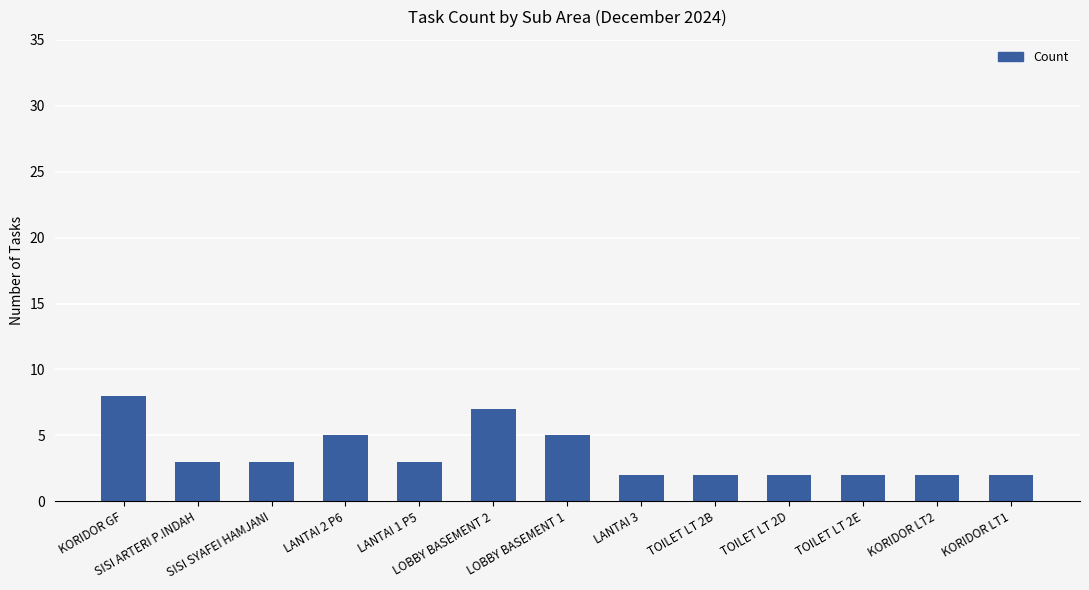

What is the difference between the maximum and minimum values?

6